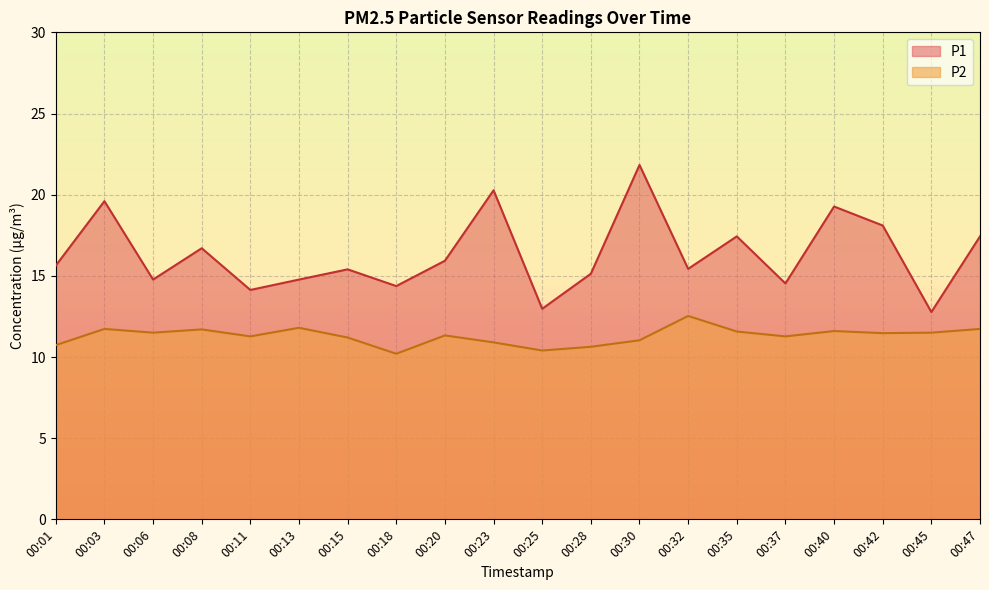

What is the value of the P2 point at the 12th from the left?

10.6